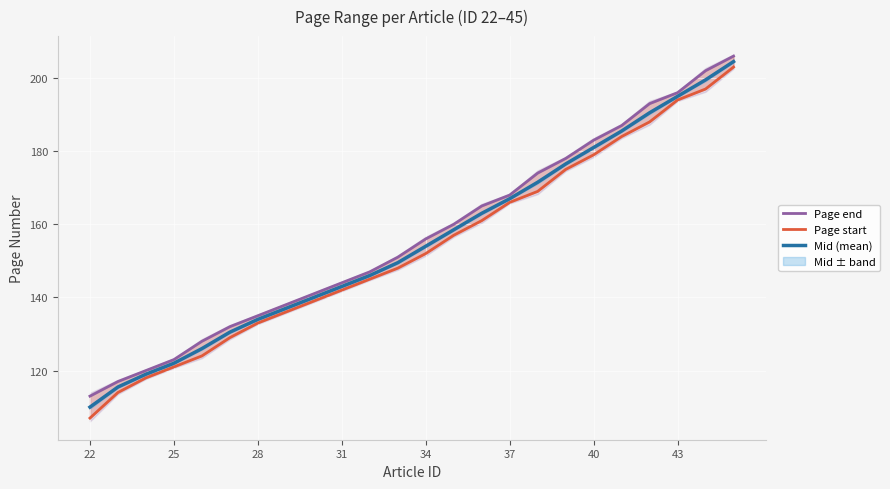

What are all the series names shown in the legend?

Page end, Page start, Mid (mean)